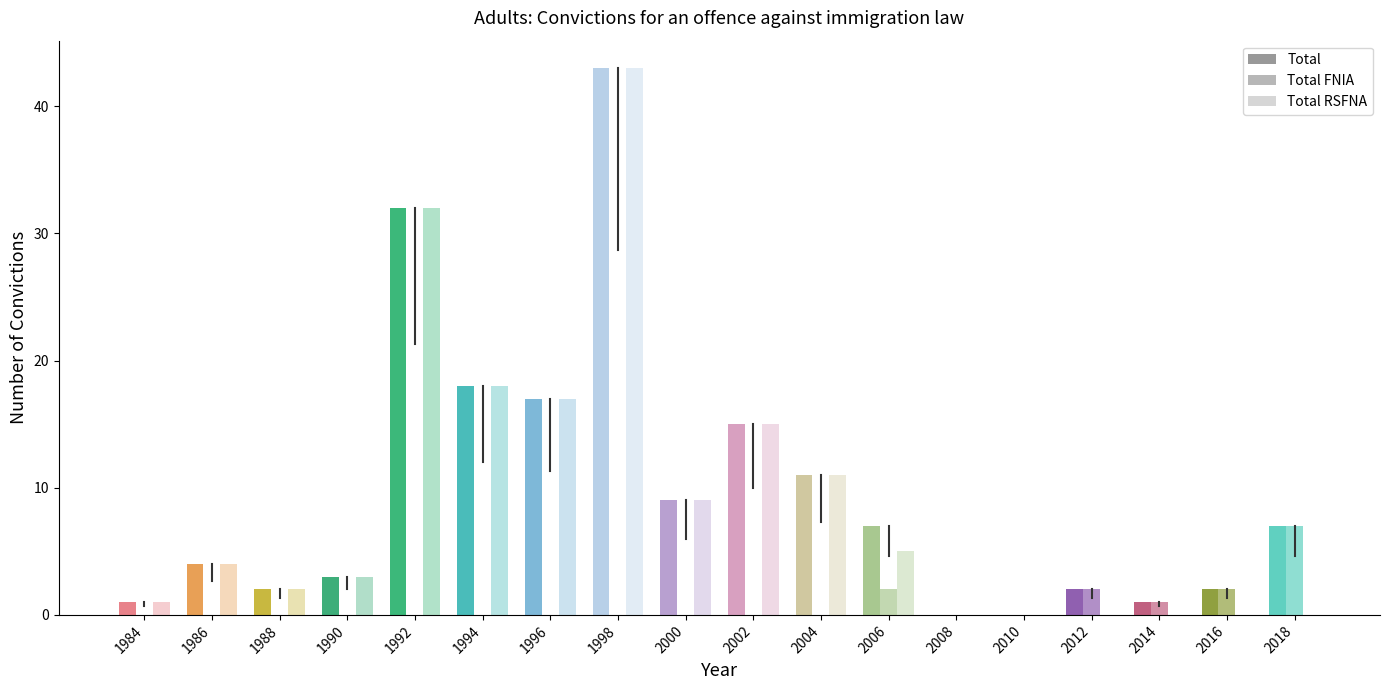

Is the value of Total at 2007 greater than the value of Total RSFNA at 1992?

No